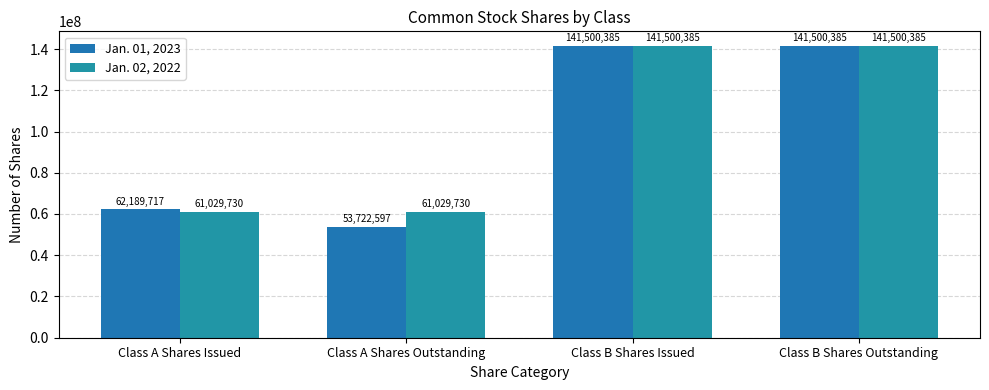

What are all the series names shown in the legend?

Jan. 01, 2023, Jan. 02, 2022